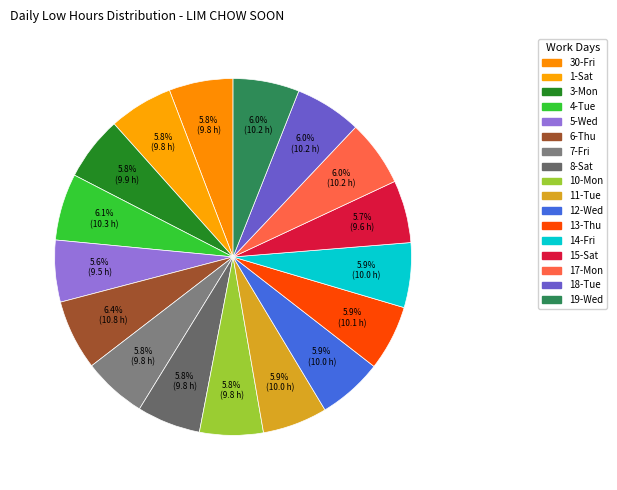

Is it true that 18-Tue is 6% of the pie?

True